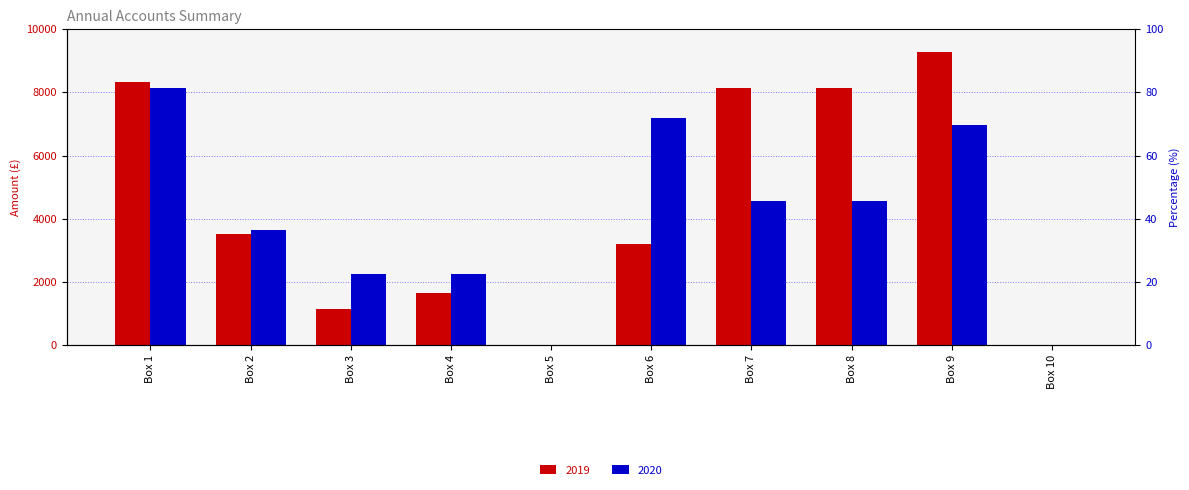

What are all the series names shown in the legend?

2019, 2020